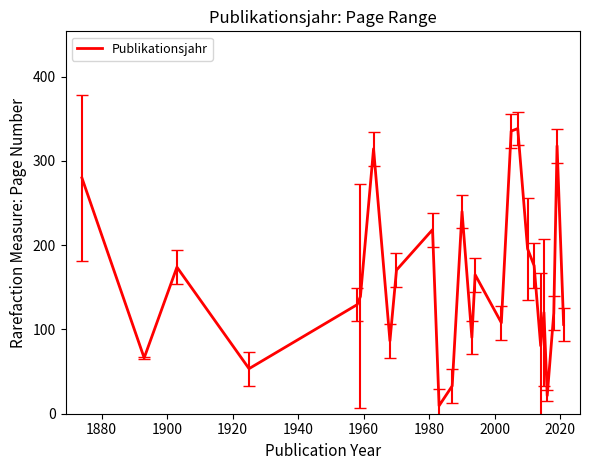

What is the difference between the maximum and minimum values?

329.0